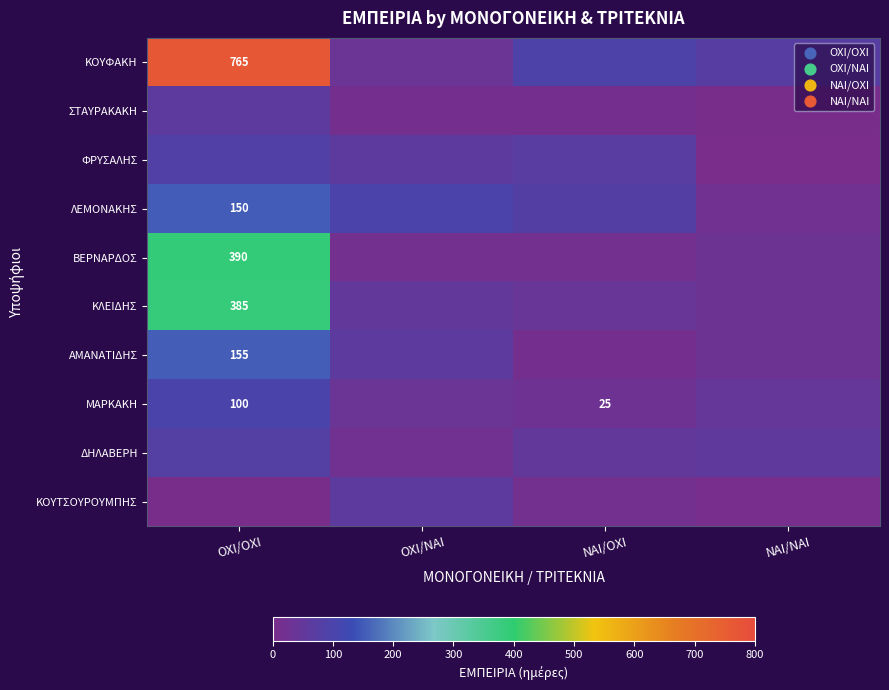

What is the difference between the maximum and second lowest values in the ΚΟΥΦΑΚΗ series?

691.8